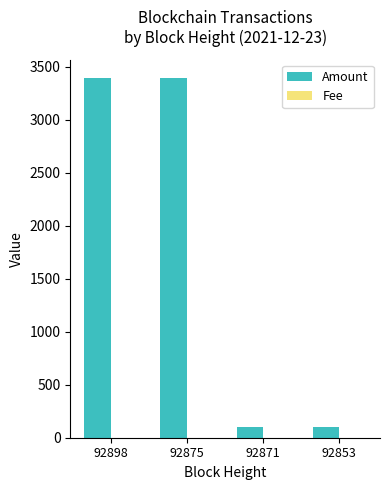

What is the greatest value displayed?

3399.5